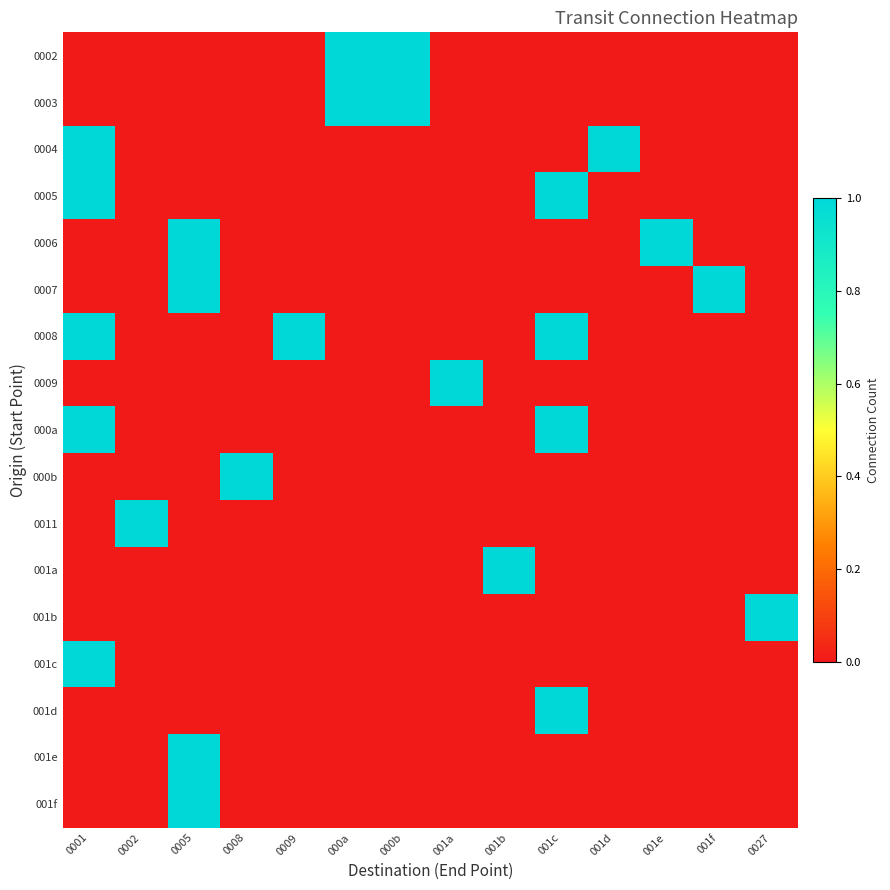

At which category does the chart reach its minimum across all series?

0001